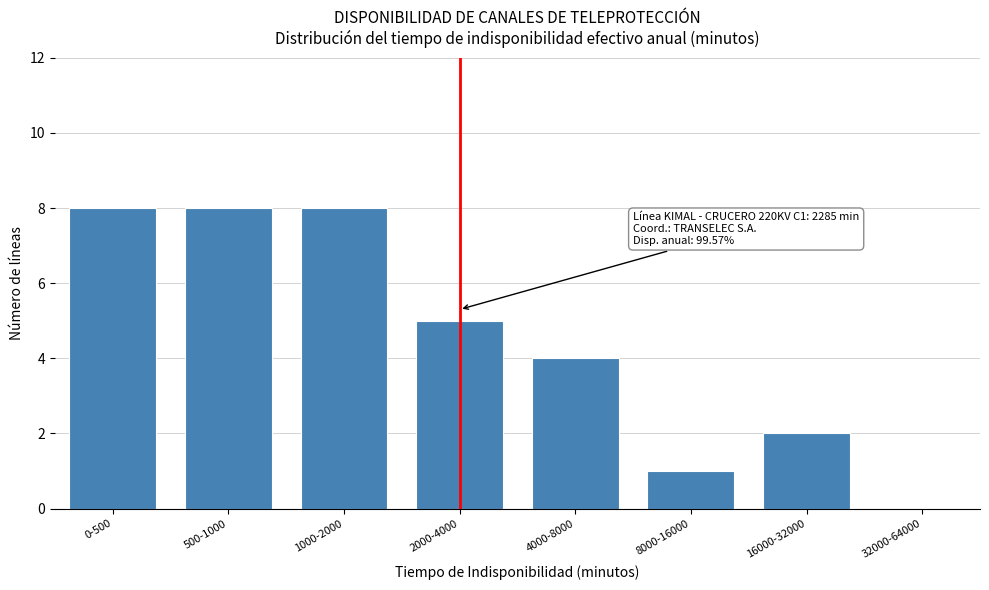

Reading left to right, transcribe all the data shown in this chart.

0-500=8	500-1000=8	1000-2000=8	2000-4000=5	4000-8000=4	8000-16000=1	16000-32000=2	32000-64000=0